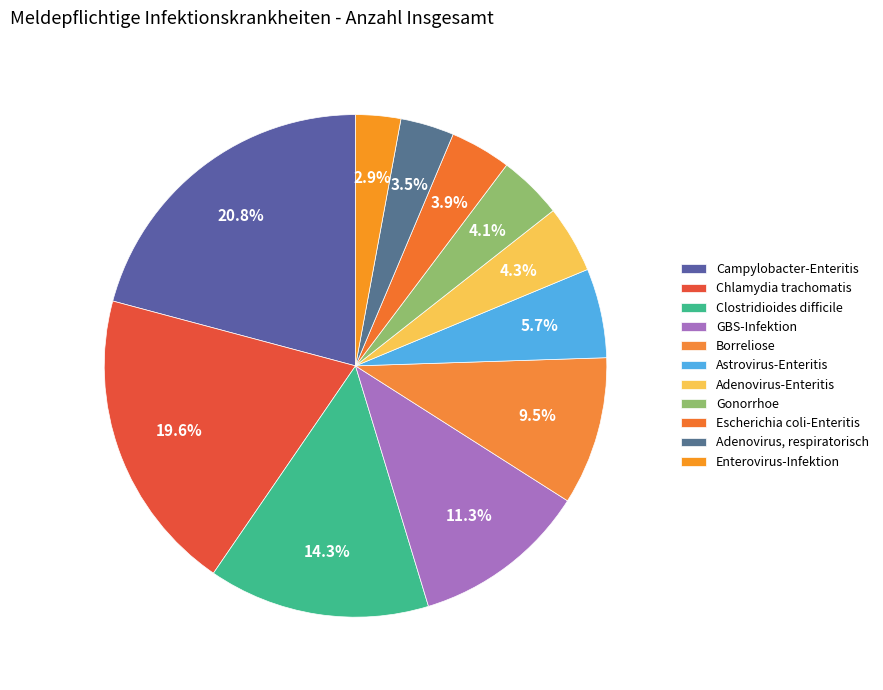

How many slices are in this pie chart?

11